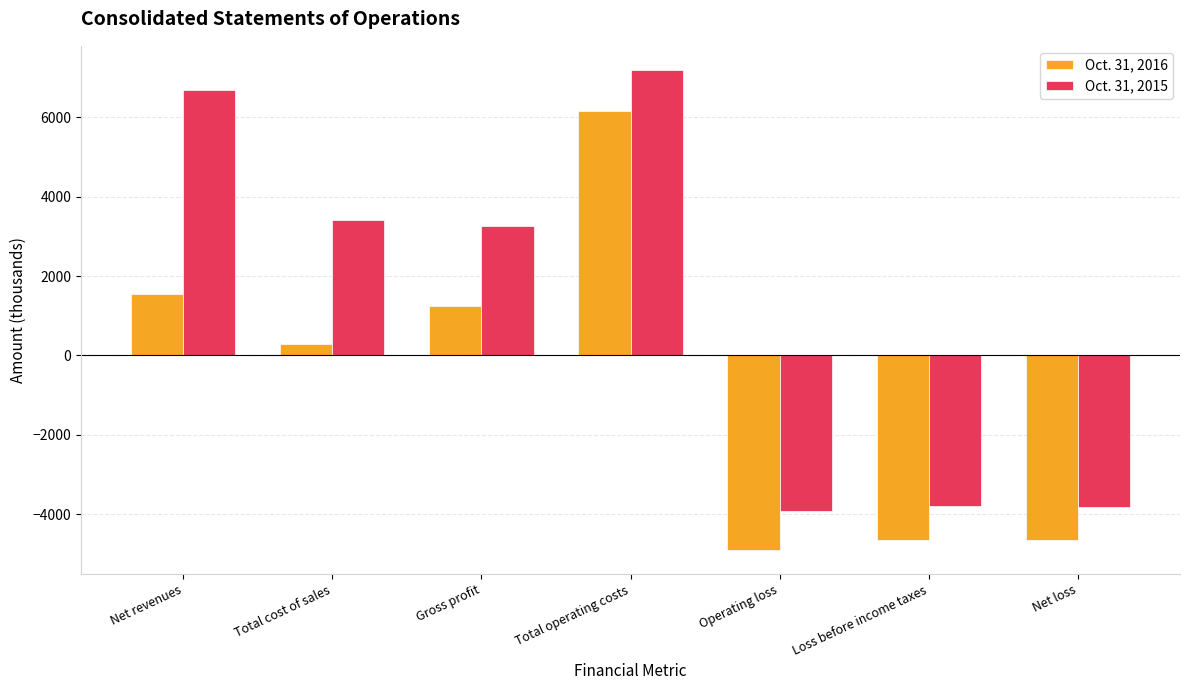

What is the greatest value displayed?

7196